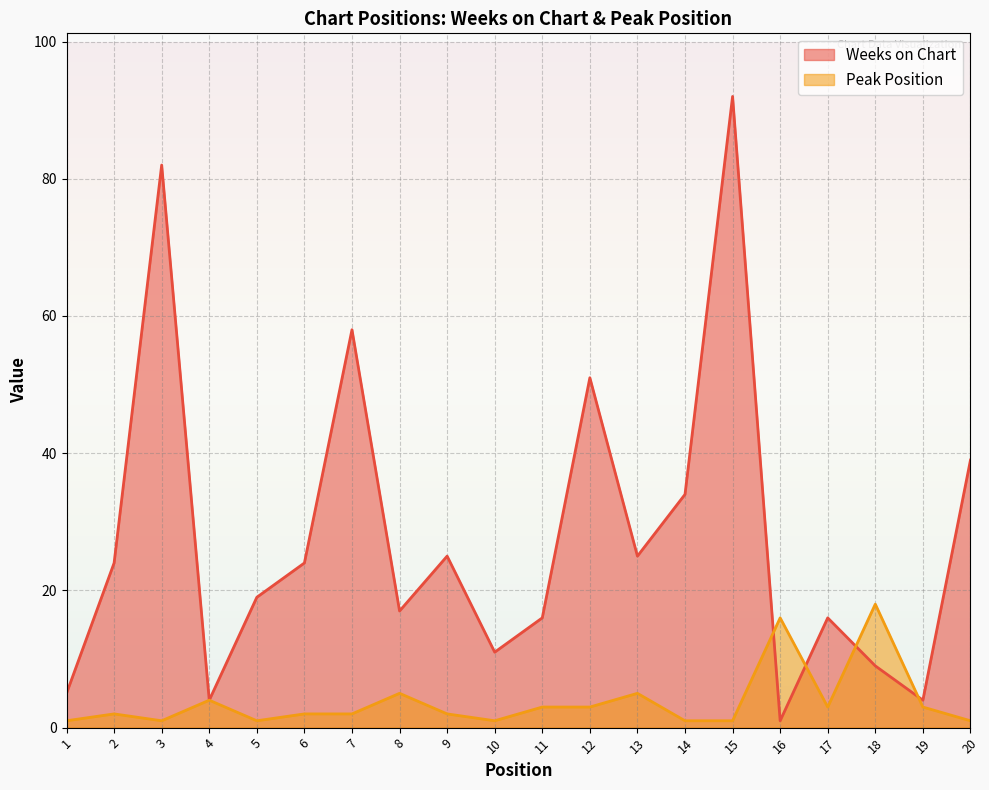

What is the average value of the Peak Position series?

4